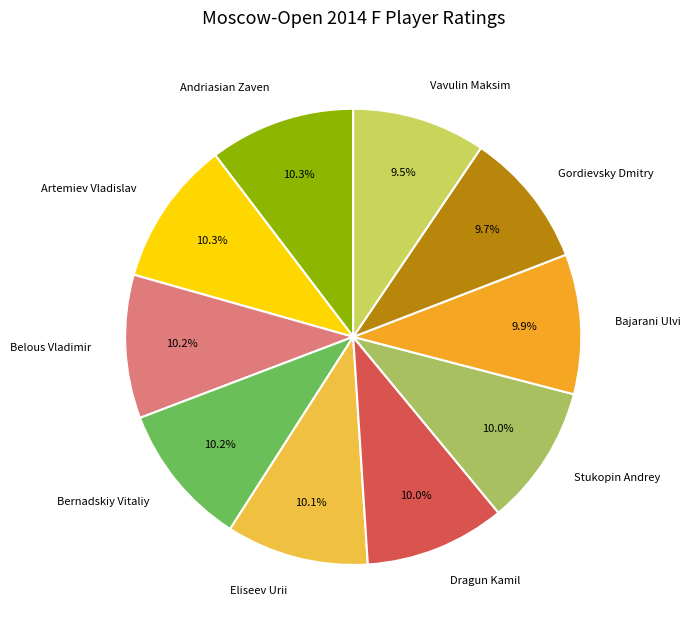

Is it true that Belous Vladimir is 17% of the pie?

False